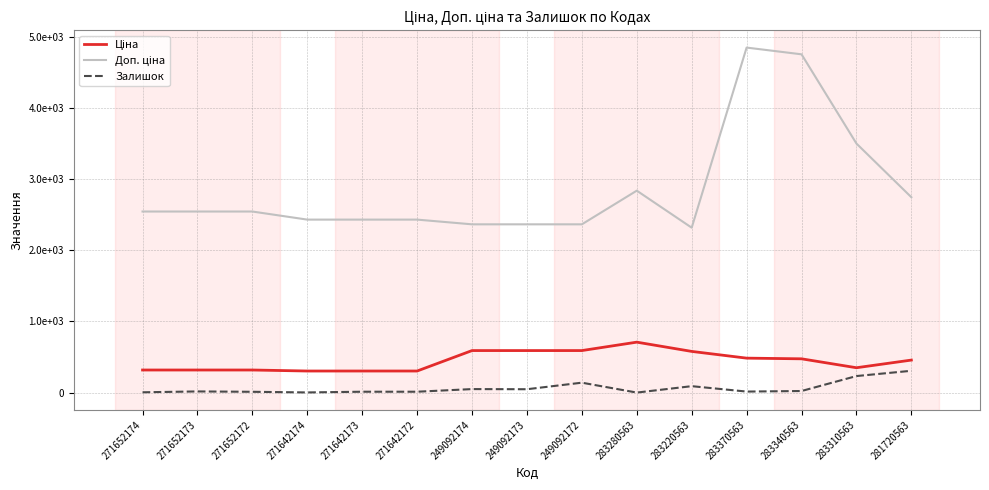

How many interior local peaks does the Залишок series have?

4